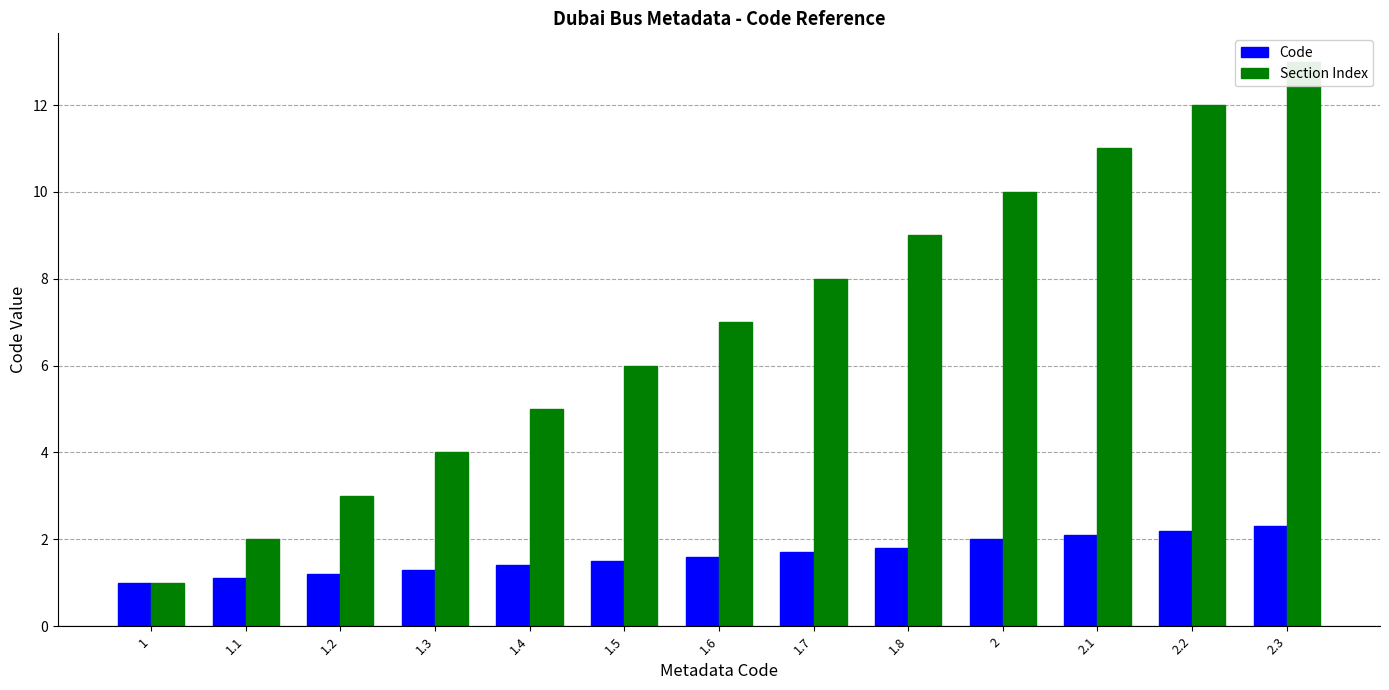

What is the maximum value shown in the chart?

13.0